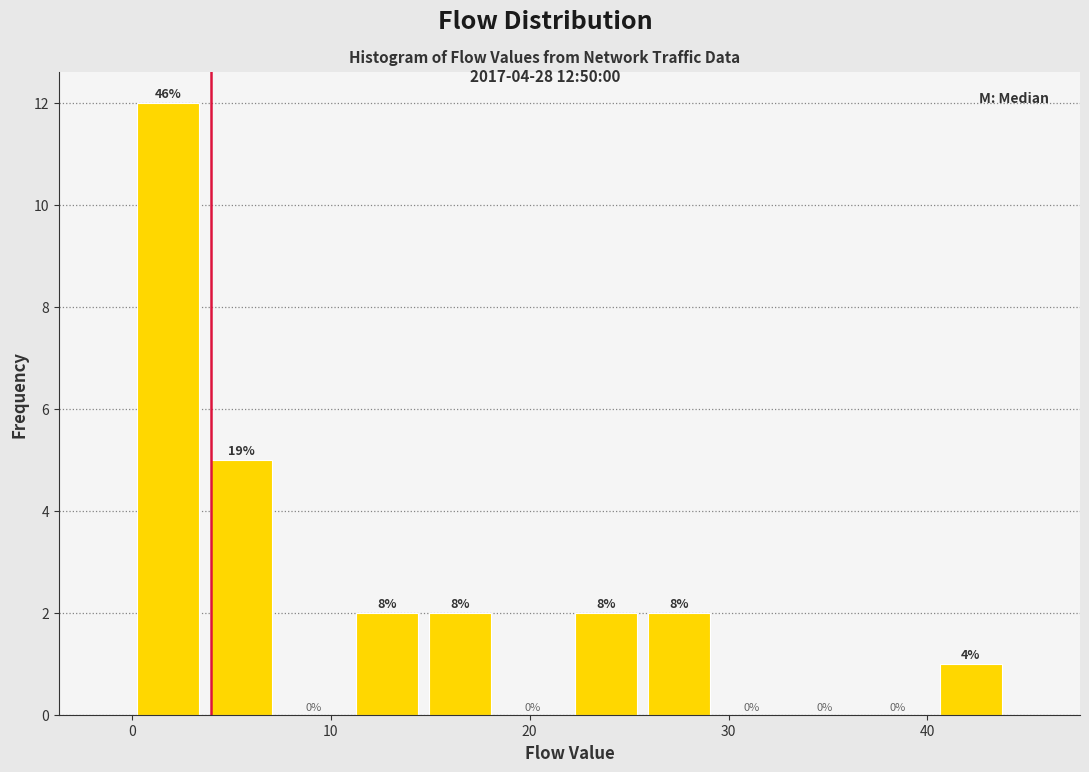

Around what value on the x-axis is the tallest bar? Give the approximate position of its centre, as read against the axis.

2